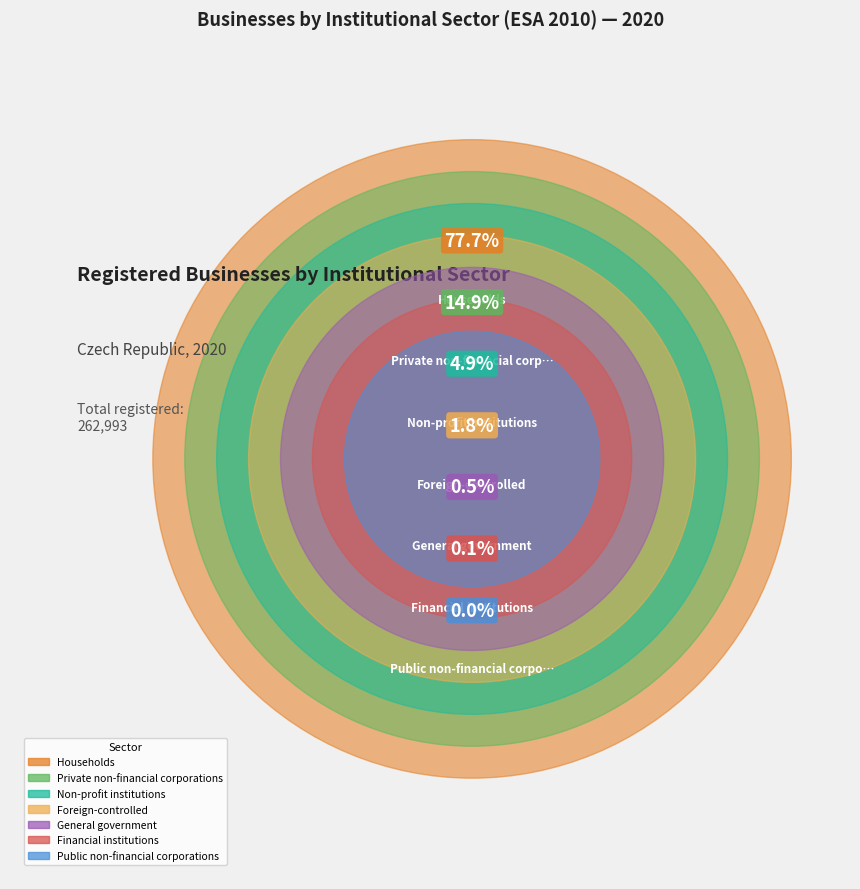

Is Households the majority of the pie?

Yes